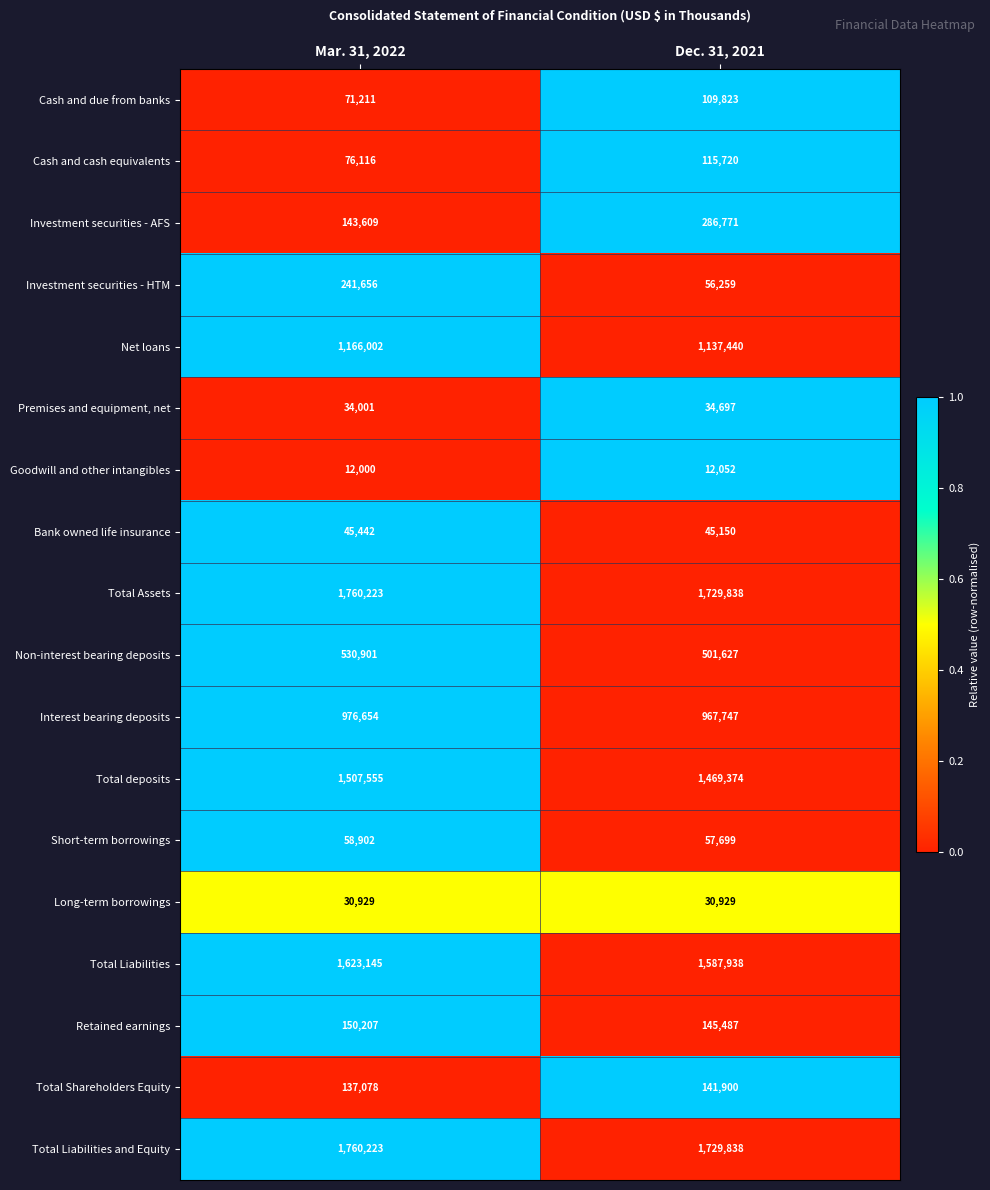

True or false: Short-term borrowings has a value of 57699 at Dec. 31, 2021.

True